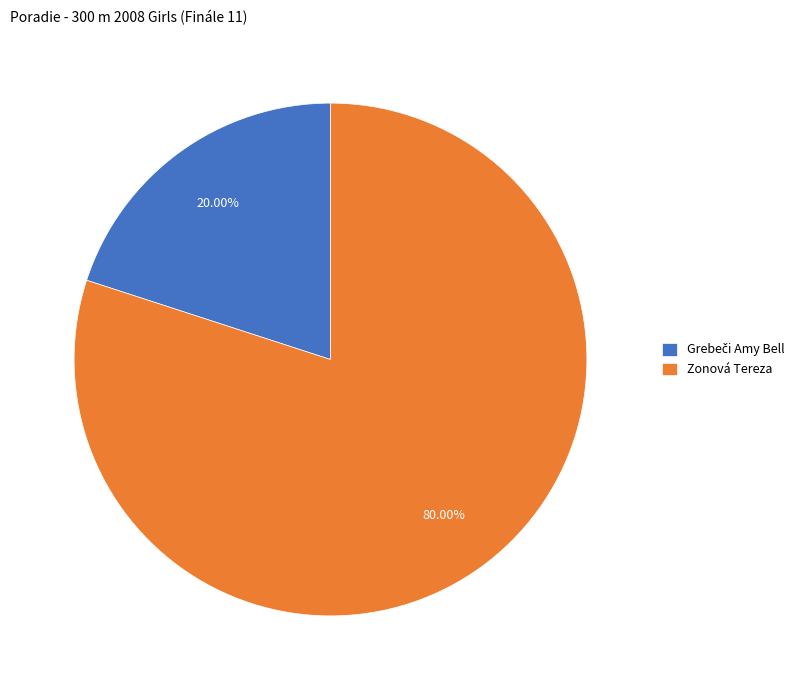

Is there any slice that represents more than half of the pie?

Yes